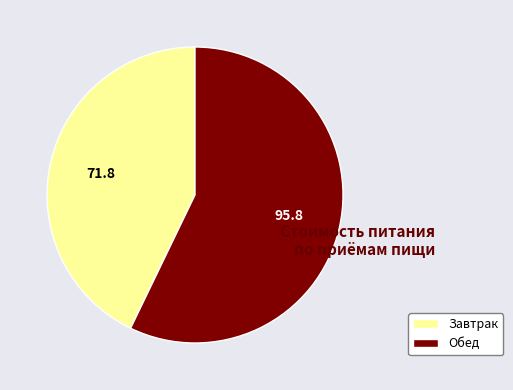

How many slices are in this pie chart?

2